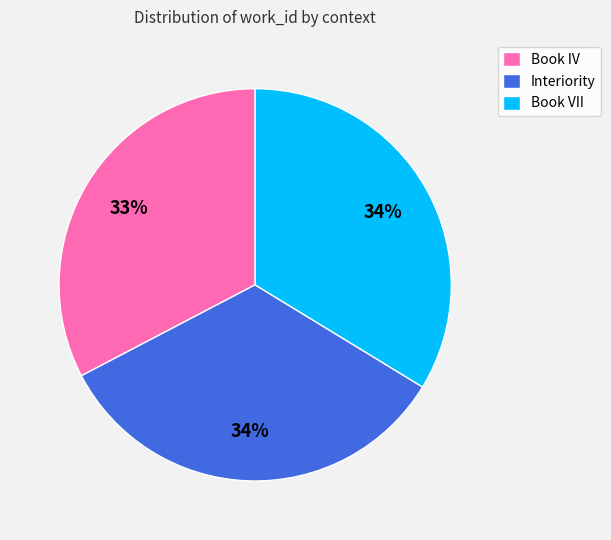

What is the smallest slice in the pie chart?

Book IV